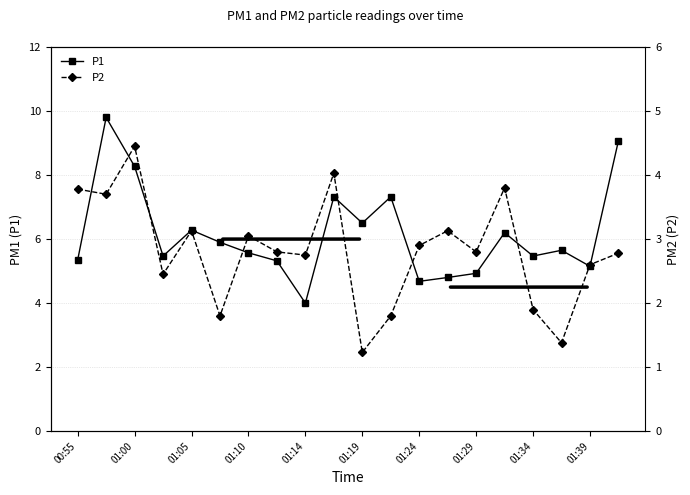

True or false: P1 has a value of 2.7 at 01:29.

False